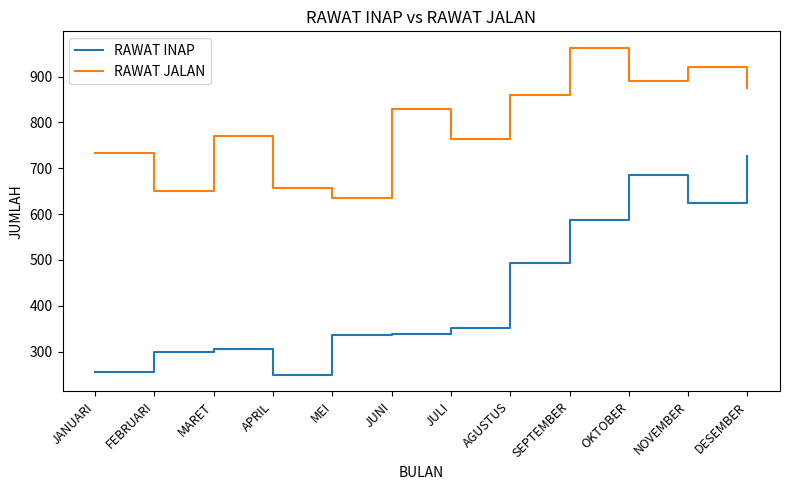

What is the difference between the maximum and second lowest values in the RAWAT JALAN series?

312